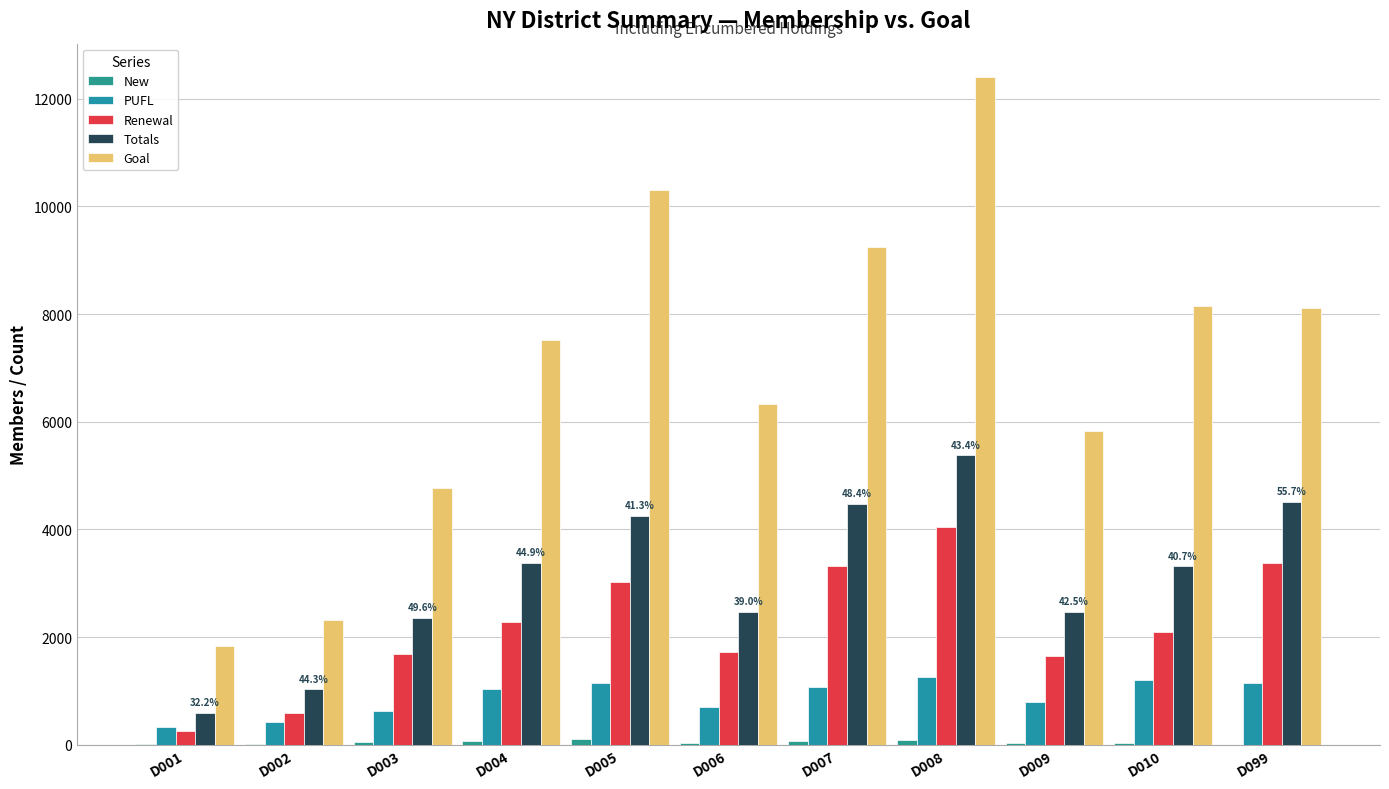

What is the difference between the Goal values at D008 and D004?

4876